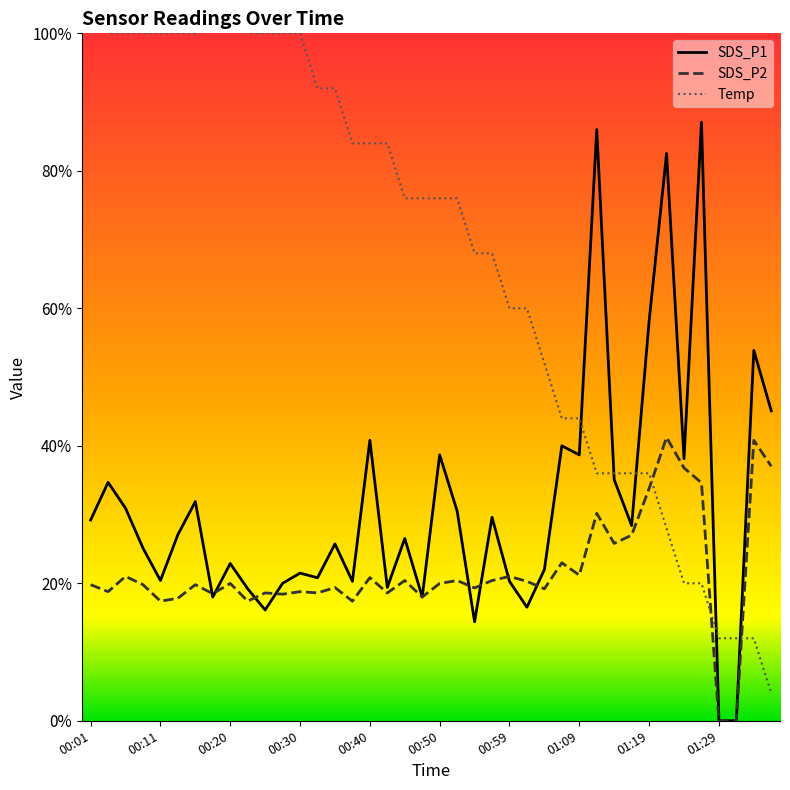

Which label corresponds to the smallest value in the chart?

01:29